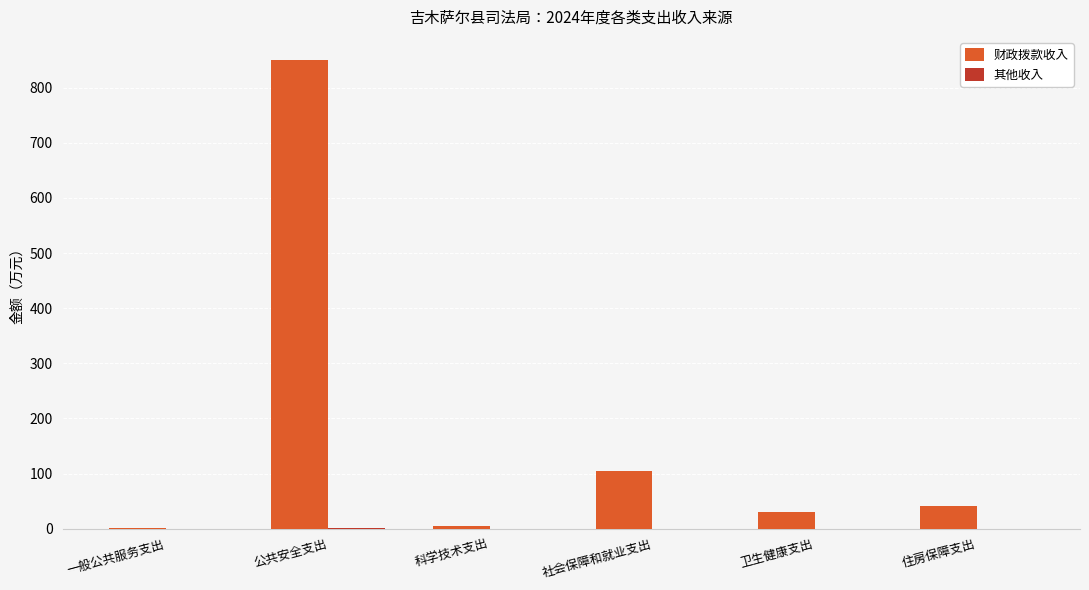

Which series changed the most between 一般公共服务支出 and 社会保障和就业支出?

财政拨款收入